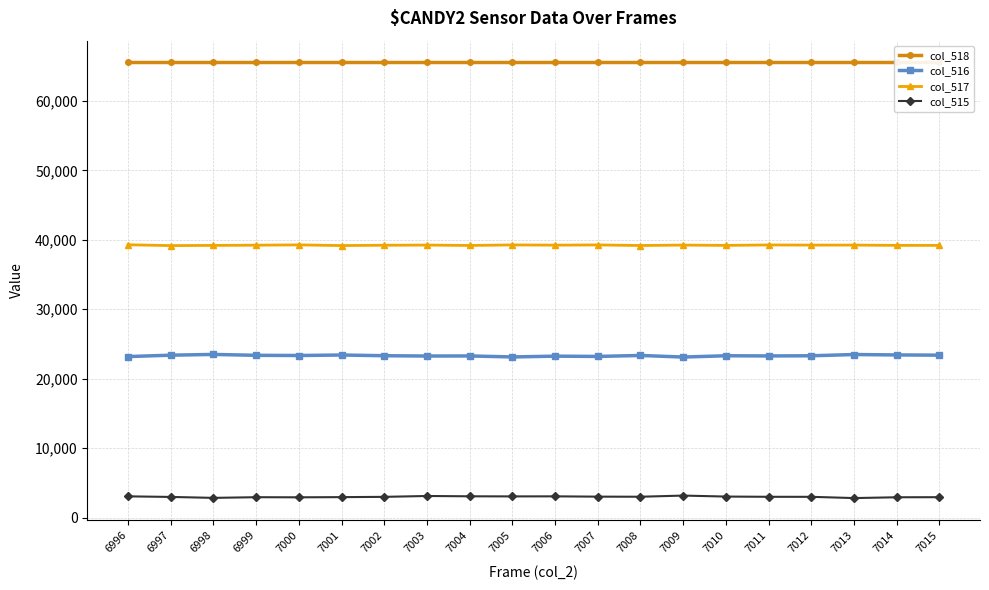

List the series in order of their peak value, highest first.

col_518, col_517, col_516, col_515